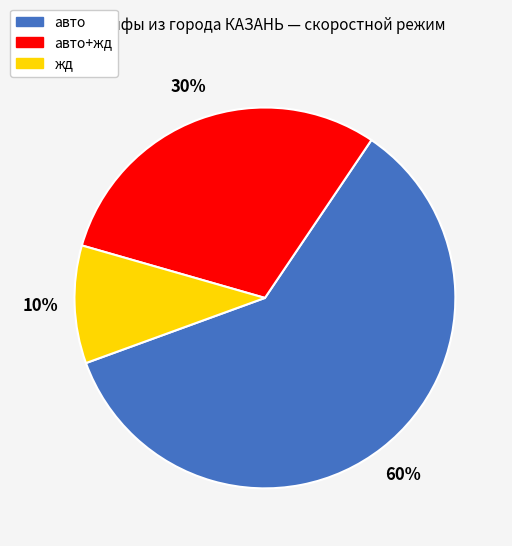

The авто+жд slice represents 30% of the pie. True or false?

True